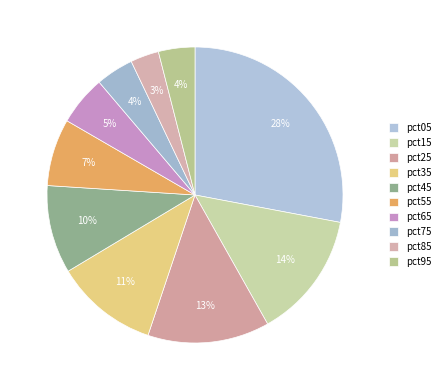

To the nearest percent, what portion does pct35 represent?

11%